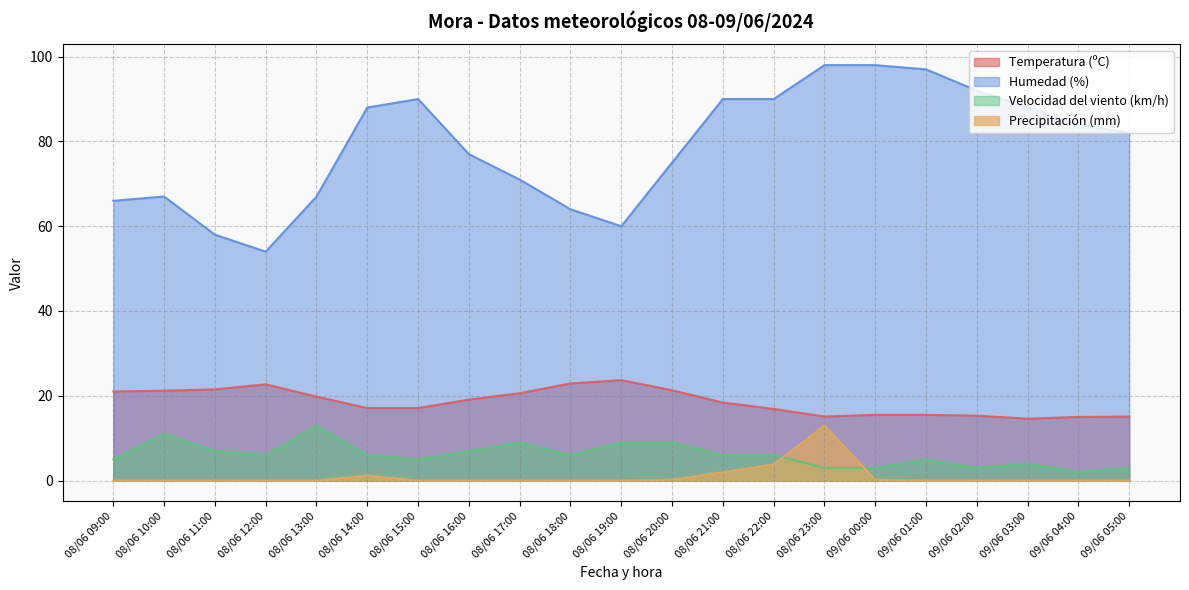

What is the difference between the Temperatura (ºC) values at 08/06 18:00 and 09/06 04:00?

7.9